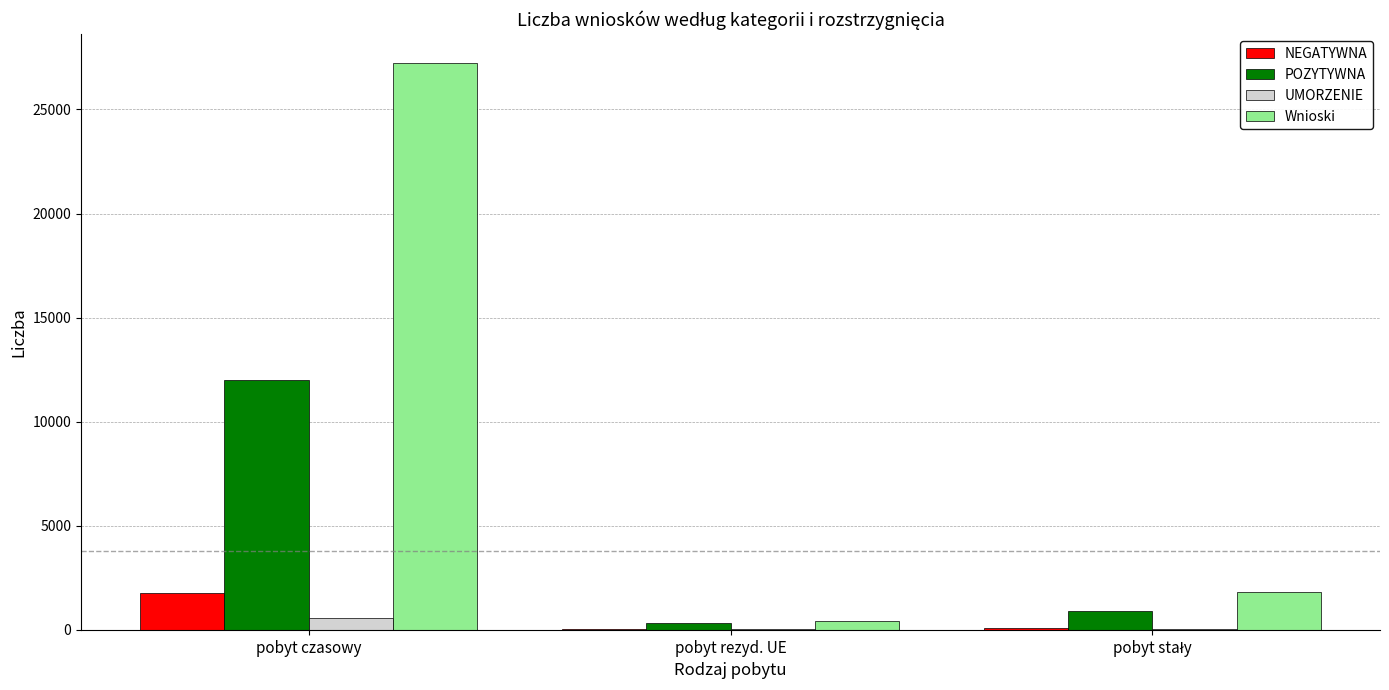

What value does the POZYTYWNA series have at pobyt czasowy?

12005